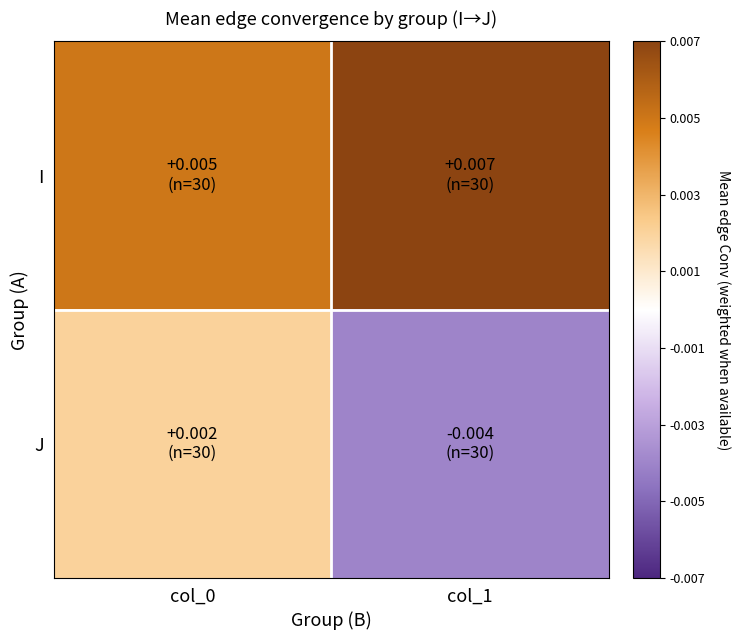

At how many categories does at least one series exceed 0?

2